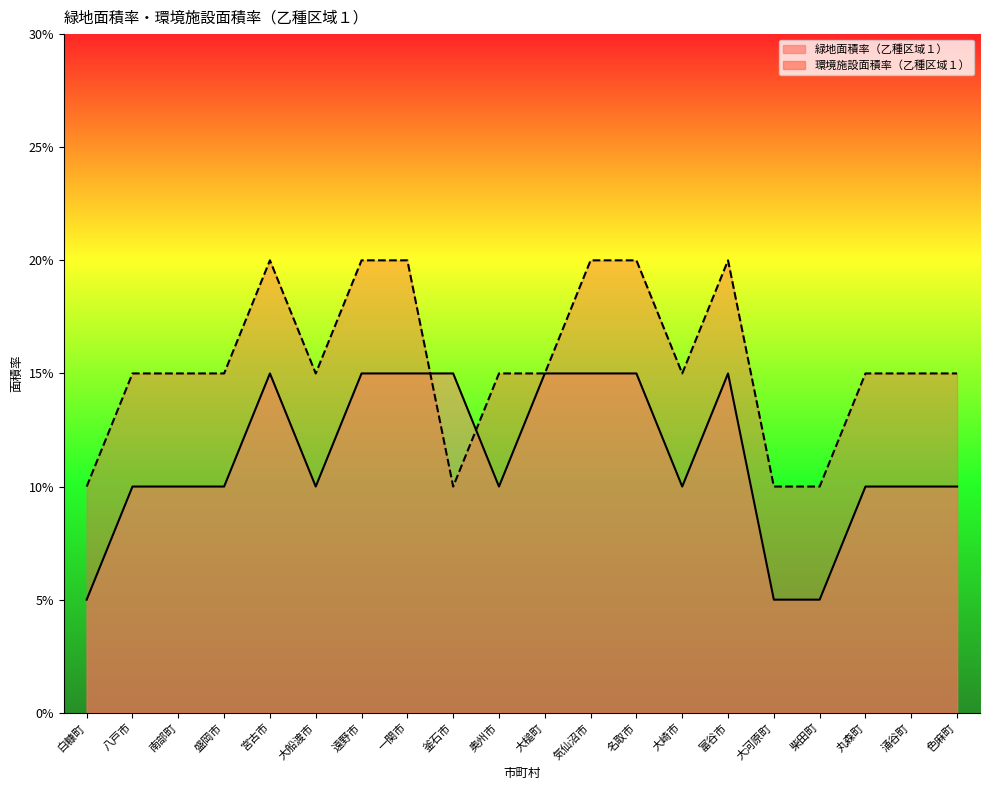

How many distinct data groups are displayed?

2